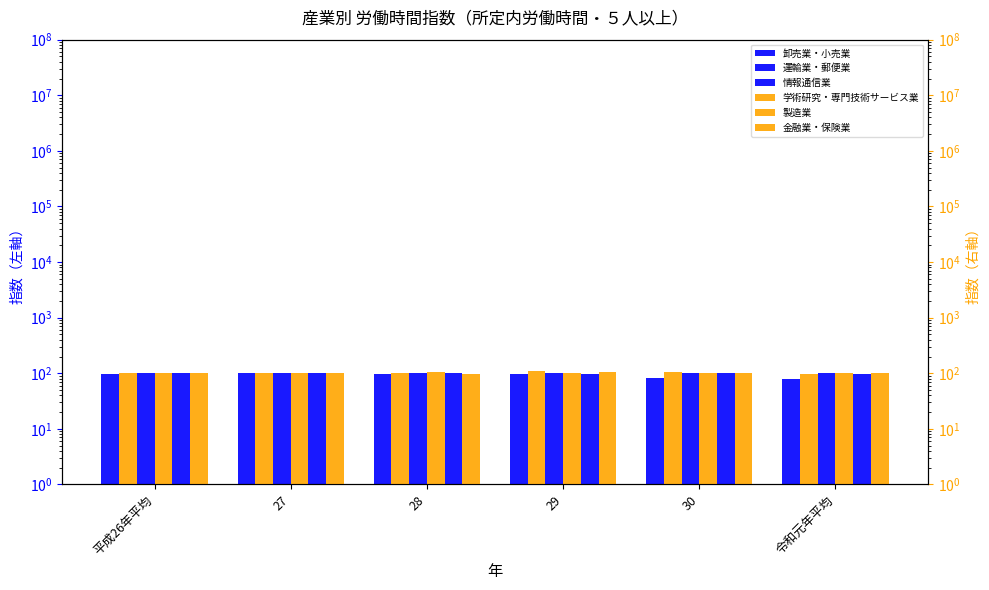

What is the difference between the maximum and minimum values in the 運輸業・郵便業 series?

3.6